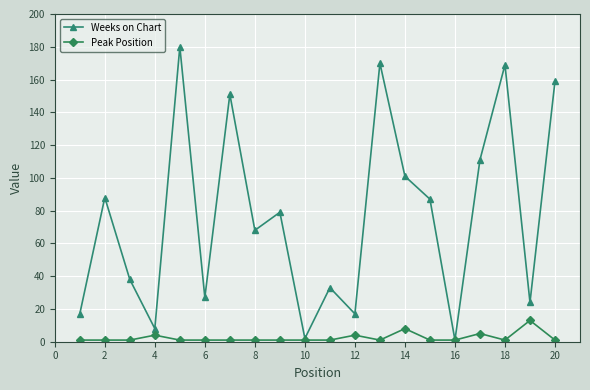

Reading left to right, extract all data points from this chart.

Weeks on Chart: 17	88	38	8	180	27	151	68	79	2	33	17	170	101	87	1	111	169	24	159
Peak Position: 1	1	1	4	1	1	1	1	1	1	1	4	1	8	1	1	5	1	13	1